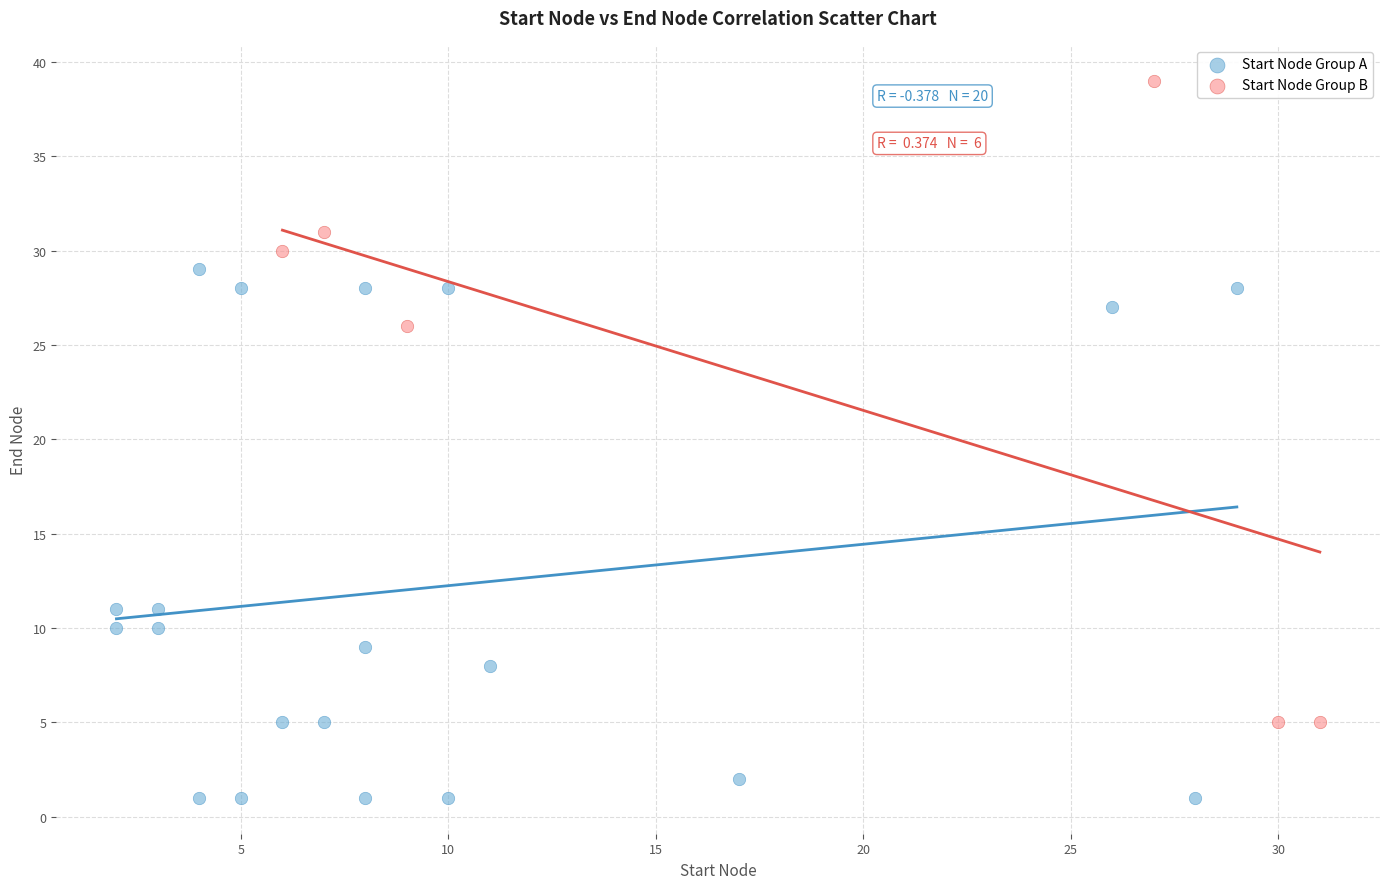

Which series contains the highest Y value?

Start Node Group B